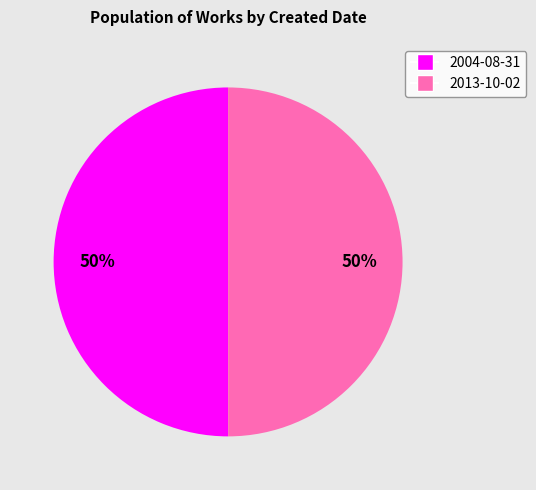

What percentage is the 2004-08-31 slice, to the nearest percent?

50%